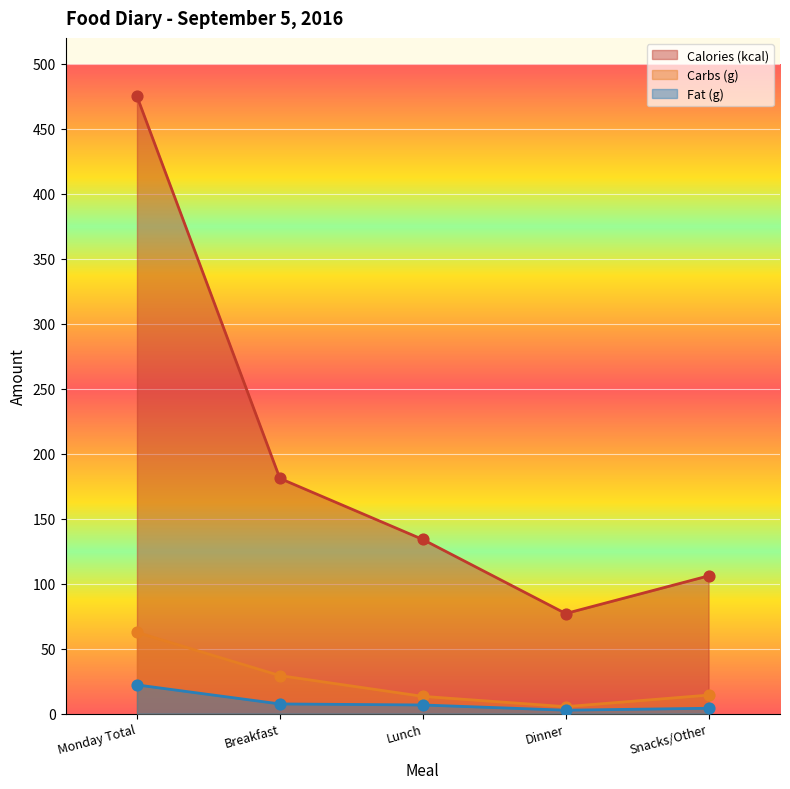

At which category is the sum across all series the highest?

Monday Total